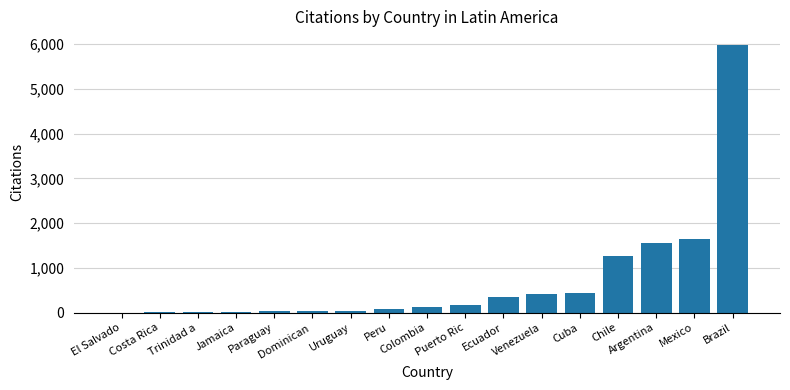

What is the greatest value displayed?

5985